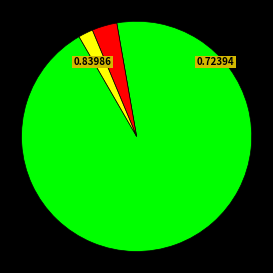

Does any single category account for the majority?

Yes